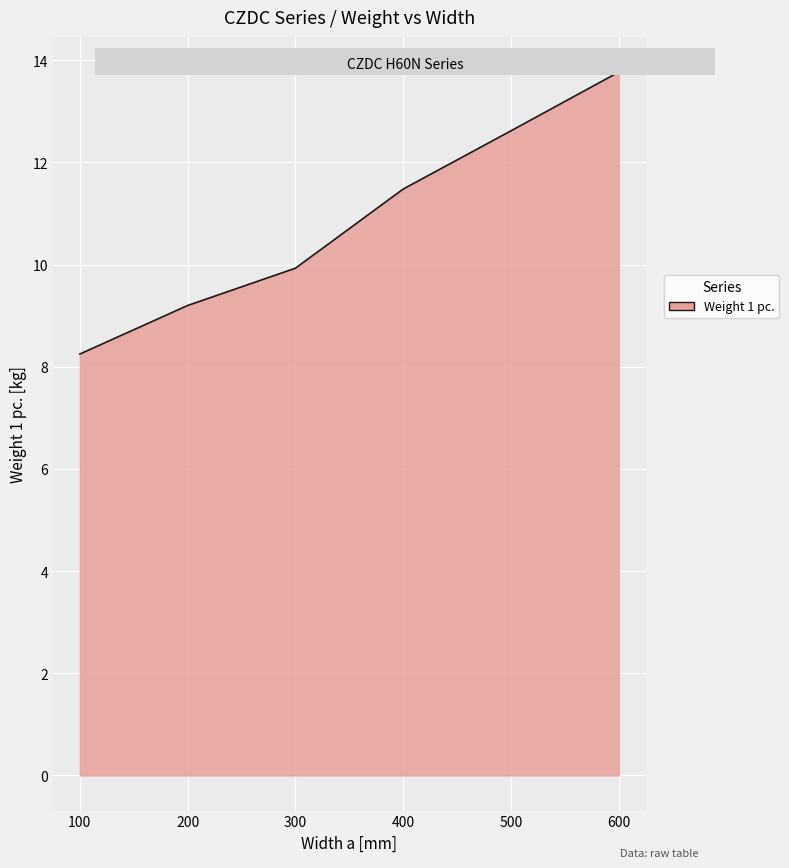

At which label does the data first exceed 11?

400